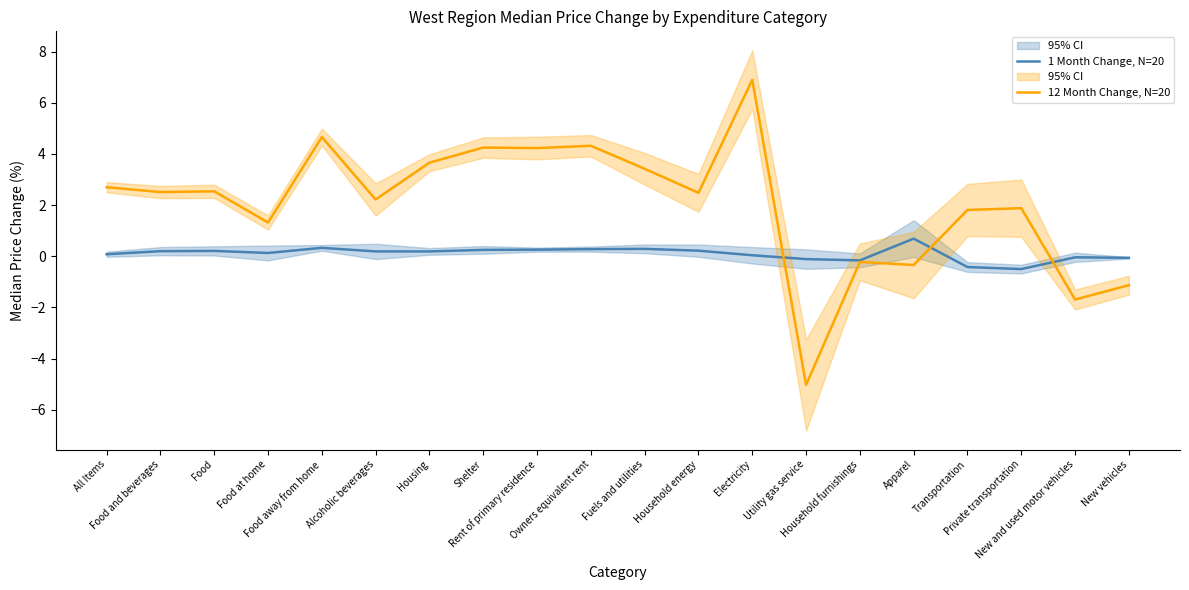

Rank the series at Private transportation from lowest to highest value.

1 Month Change, N=20, 12 Month Change, N=20